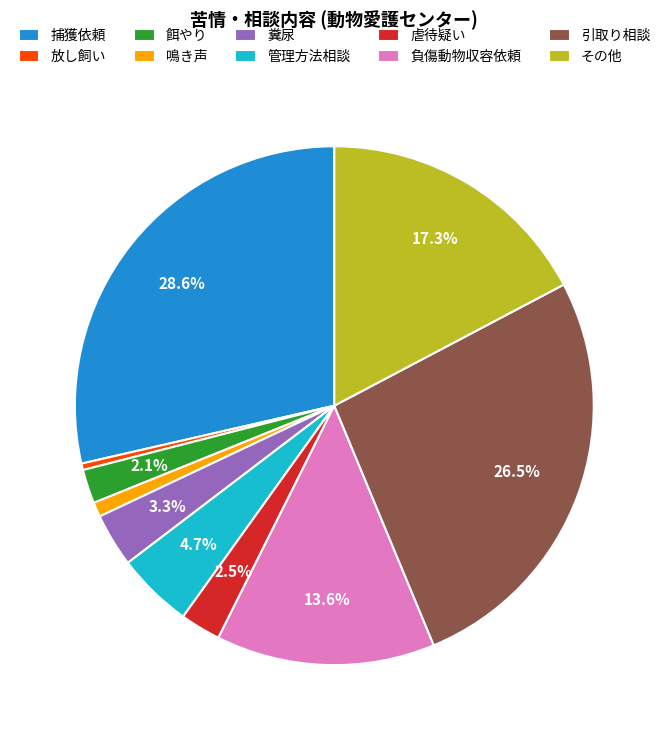

Which slice is the largest?

捕獲依頼